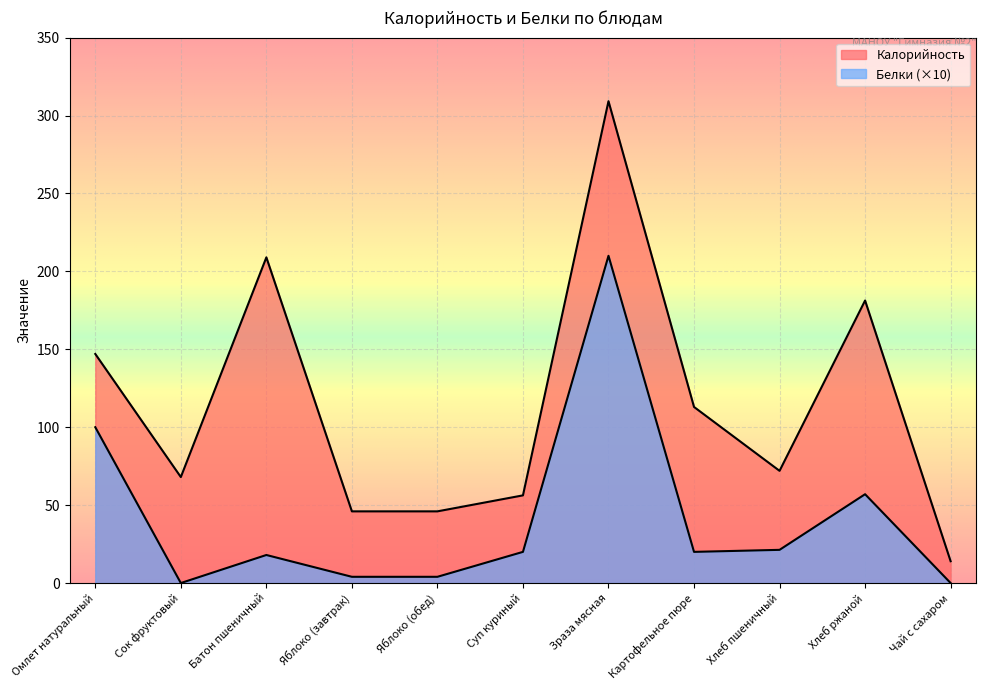

Reading right to left, transcribe all the data shown in this chart.

Калорийность: Чай с сахаром=14.0	Хлеб ржаной=181.3	Хлеб пшеничный=72.0	Картофельное пюре=113.0	Зраза мясная=309.2	Суп куриный=56.3	Яблоко (обед)=46.0	Яблоко (завтрак)=46.0	Батон пшеничный=209.0	Сок фруктовый=68.0	Омлет натуральный=147.0
Белки: Чай с сахаром=0.0	Хлеб ржаной=57.0	Хлеб пшеничный=21.3	Картофельное пюре=20.0	Зраза мясная=210.0	Суп куриный=20.0	Яблоко (обед)=4.0	Яблоко (завтрак)=4.0	Батон пшеничный=18.0	Сок фруктовый=0.0	Омлет натуральный=100.0